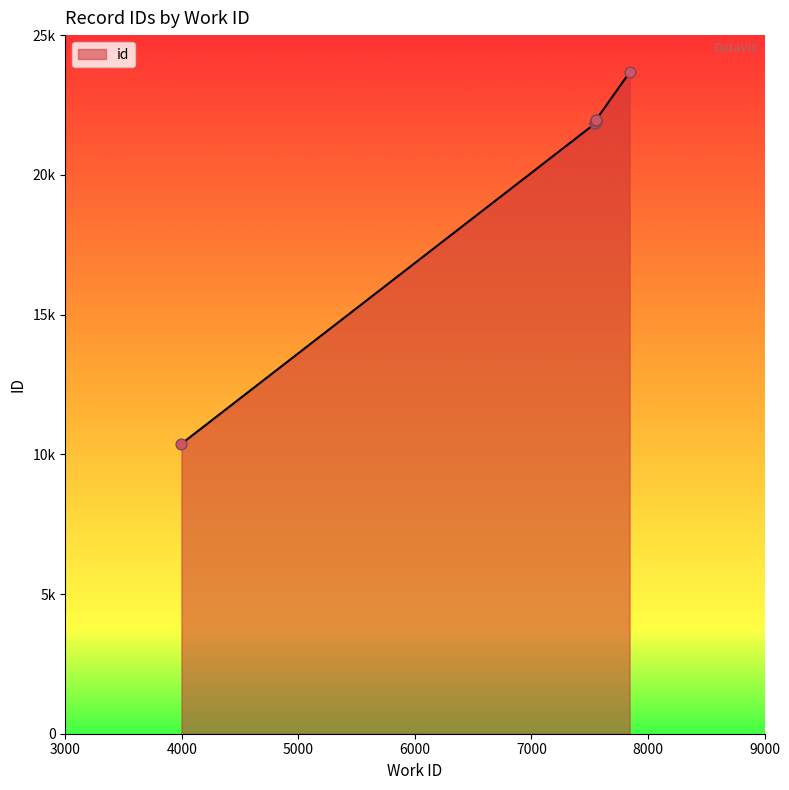

What is the ratio of the value at 7553 to the value at 7548?

1.0